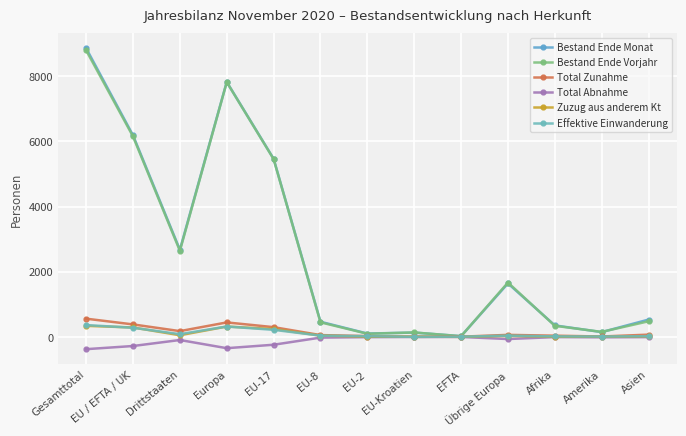

How many interior local peaks does the Effektive Einwanderung series have?

2